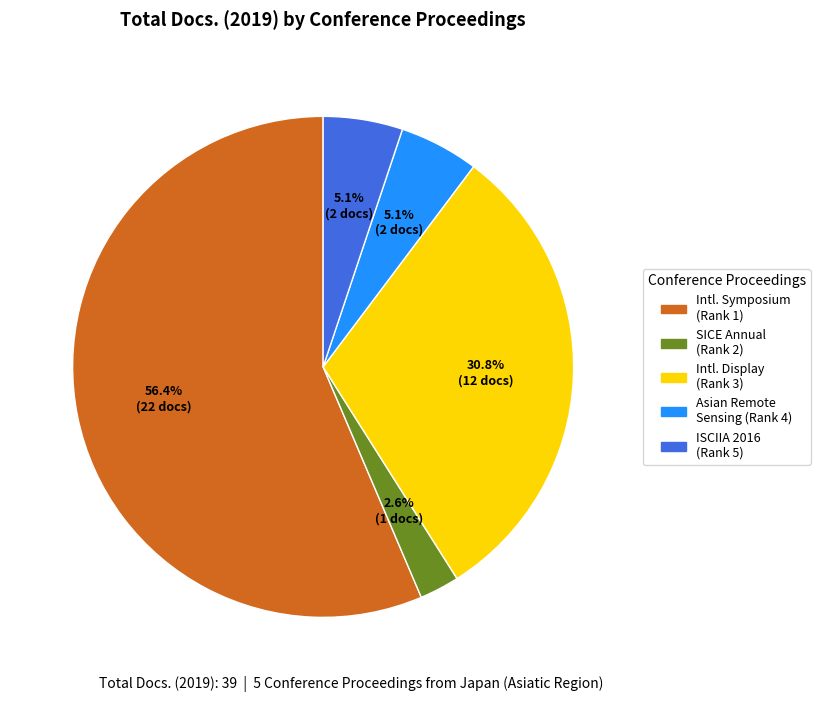

To the nearest percent, what is the difference between the largest and smallest slice percentages?

54%